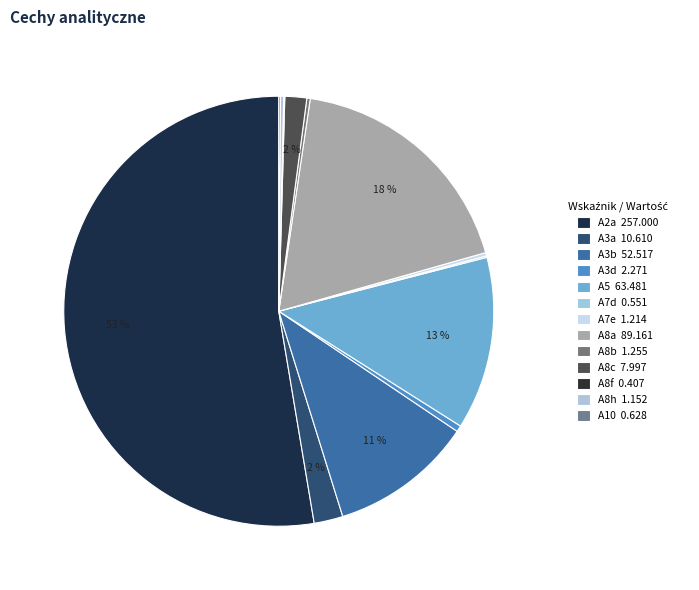

Combined, what portion of the pie is A3d and A7d?

0.6%